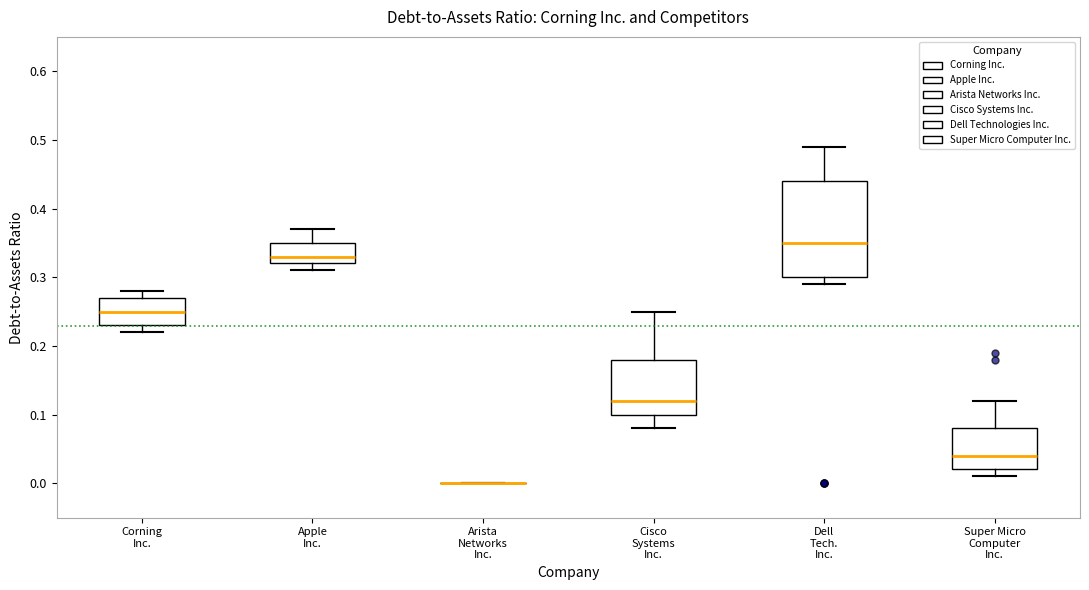

Reading left to right, transcribe this box plot: for each box, give where its median line is, the range the box spans, and where its two whiskers end, as read against the y-axis. The values are not printed on the chart, so give them approximately, as read against the axis.

Corning Inc.: median 0.25, box 0.23 to 0.27, whiskers 0.22 to 0.28
Apple Inc.: median 0.33, box 0.32 to 0.35, whiskers 0.31 to 0.37
Arista Networks Inc.: box collapsed to a line at 0.00, whiskers 0.00 to 0.00
Cisco Systems Inc.: median 0.12, box 0.10 to 0.18, whiskers 0.08 to 0.25
Dell Tech. Inc.: median 0.35, box 0.30 to 0.44, whiskers 0.29 to 0.49
Super Micro Computer Inc.: median 0.04, box 0.02 to 0.08, whiskers 0.01 to 0.12